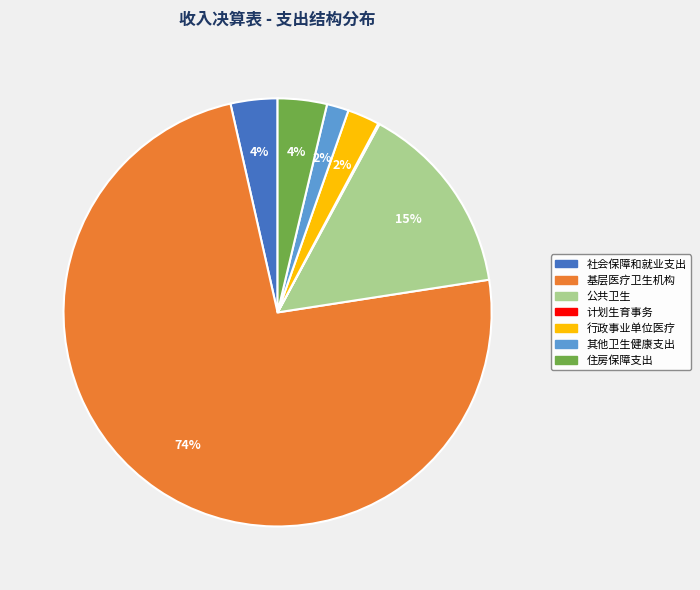

Between 社会保障和就业支出 and 行政事业单位医疗, which is larger?

社会保障和就业支出